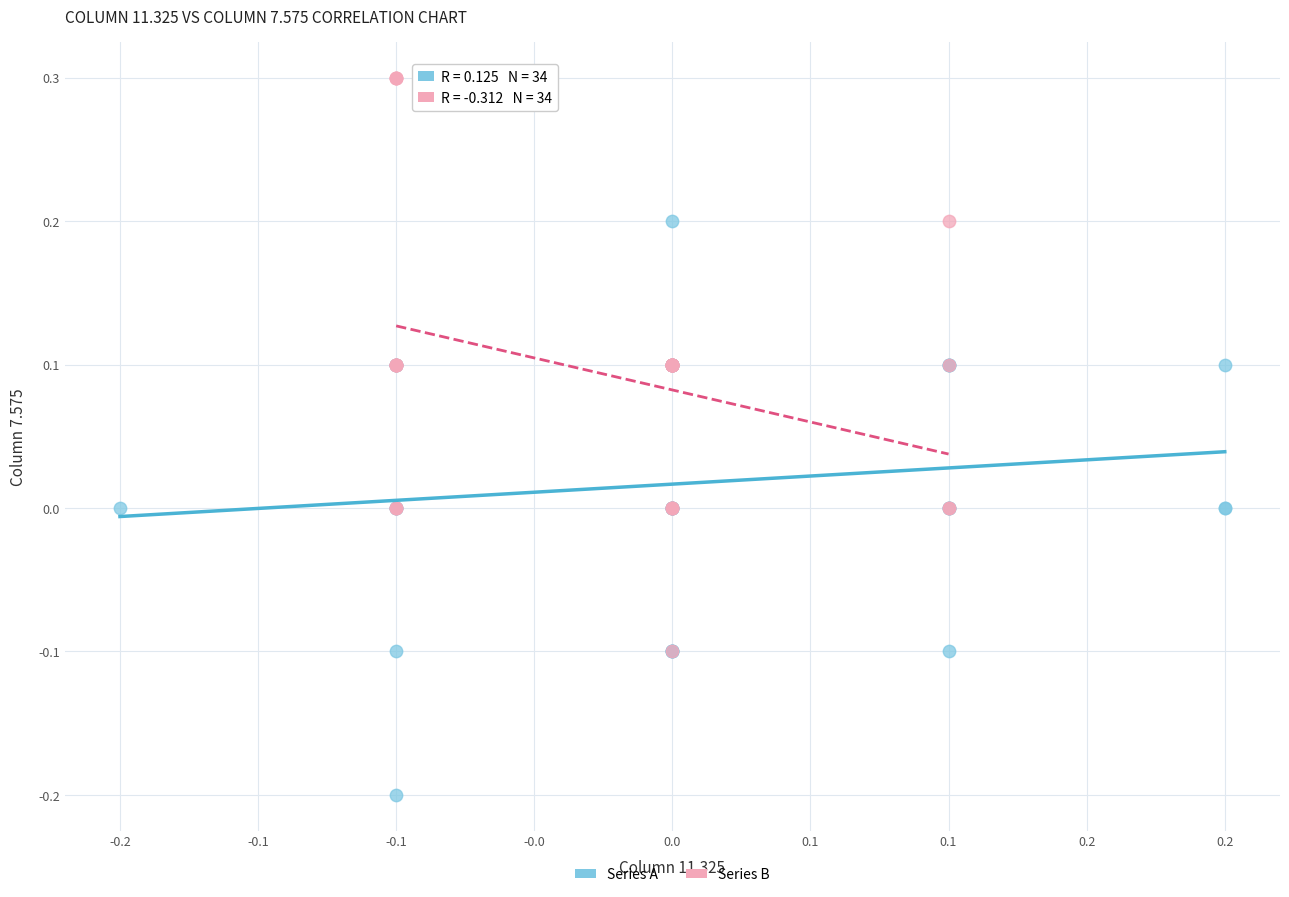

Which series reaches the minimum Y coordinate?

Series A